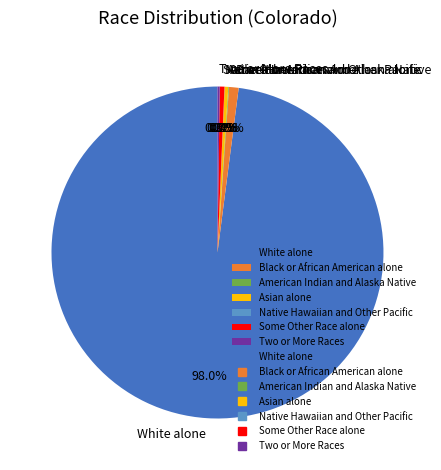

Which category accounts for the majority?

White alone